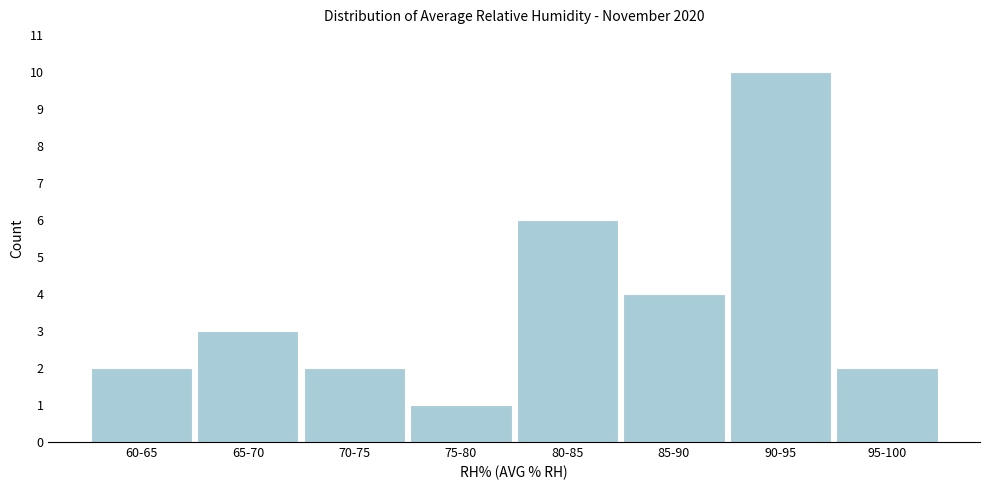

Reading right to left, extract all data points from this chart.

2	10	4	6	1	2	3	2